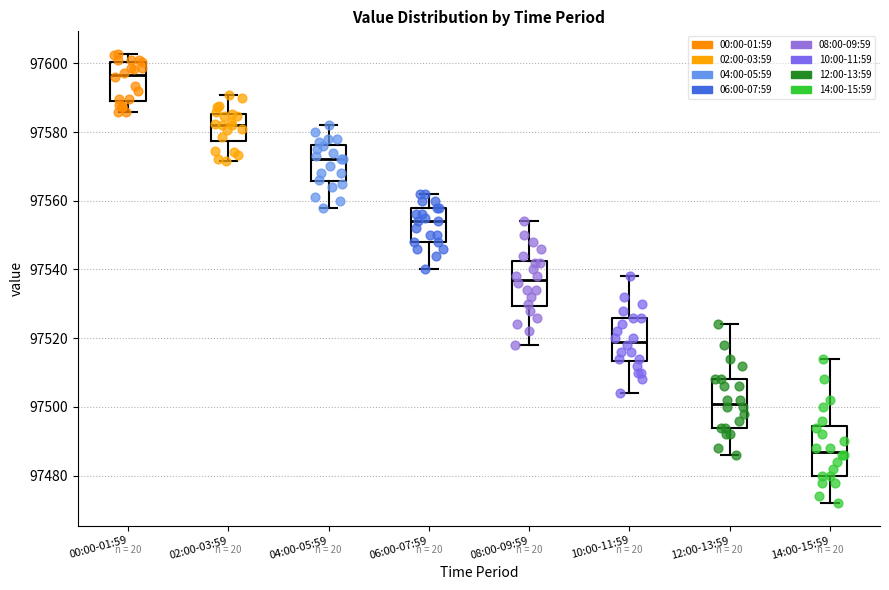

Reading left to right, read every box against the y-axis: the position of its median line, the range the box covers, and the ends of its whiskers. The values are not printed on the chart, so give them approximately, as read against the axis.

00:00-01:59: median 97596, box 97590 to 97600, whiskers 97586 to 97602
02:00-03:59: median 97582, box 97578 to 97586, whiskers 97572 to 97590
04:00-05:59: median 97572, box 97566 to 97576, whiskers 97558 to 97582
06:00-07:59: median 97554, box 97548 to 97558, whiskers 97540 to 97562
08:00-09:59: median 97538, box 97530 to 97542, whiskers 97518 to 97554
10:00-11:59: median 97520, box 97514 to 97526, whiskers 97504 to 97538
12:00-13:59: median 97502, box 97494 to 97508, whiskers 97486 to 97524
14:00-15:59: median 97488, box 97480 to 97494, whiskers 97472 to 97514